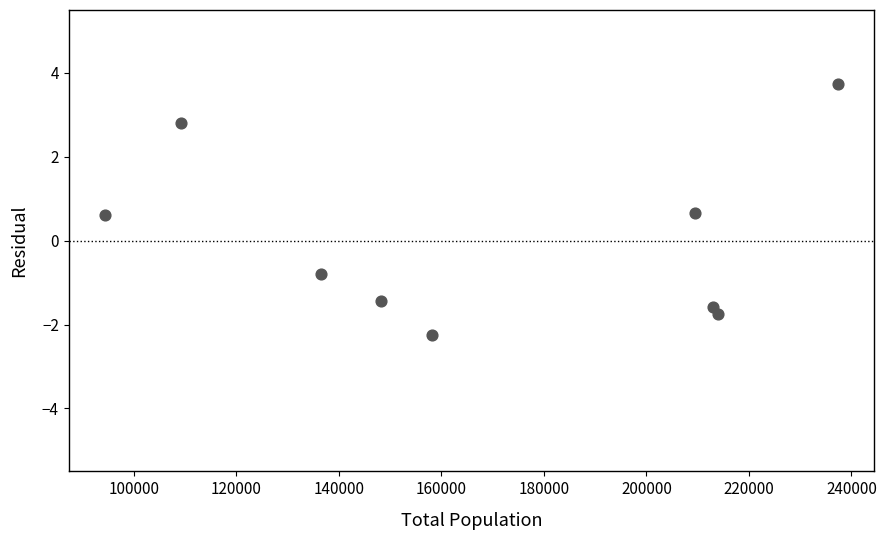

What is the range of X values (max minus min)?

142876.0